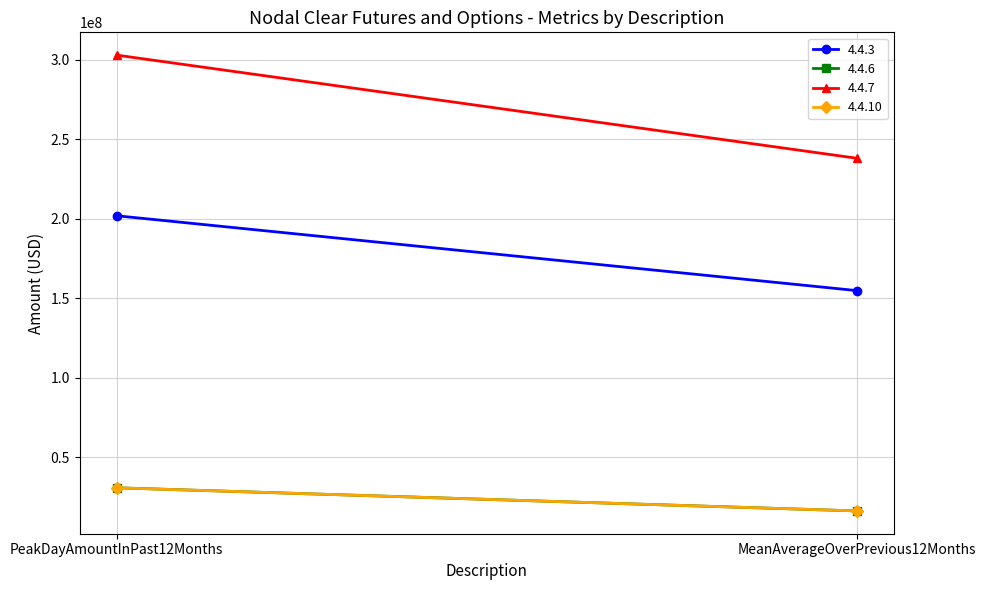

Which series has the largest range (max minus min)?

4.4.7